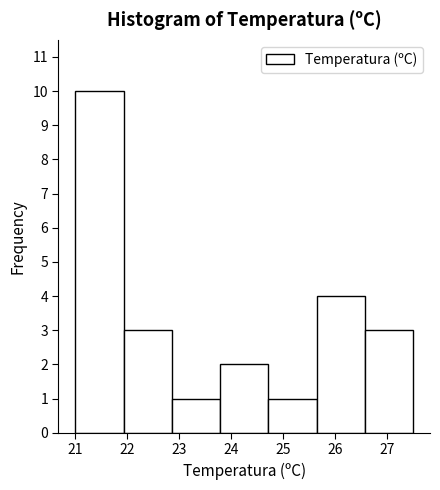

Reading left to right, transcribe this chart: for each bar, give the range it covers on the x-axis and its height. Neither the bar edges nor the heights are printed on the chart, so give them approximately, as read against the axes.

21.0 to 21.9: 10
21.9 to 22.9: 3
22.9 to 23.8: 1
23.8 to 24.7: 2
24.7 to 25.6: 1
25.6 to 26.6: 4
26.6 to 27.5: 3